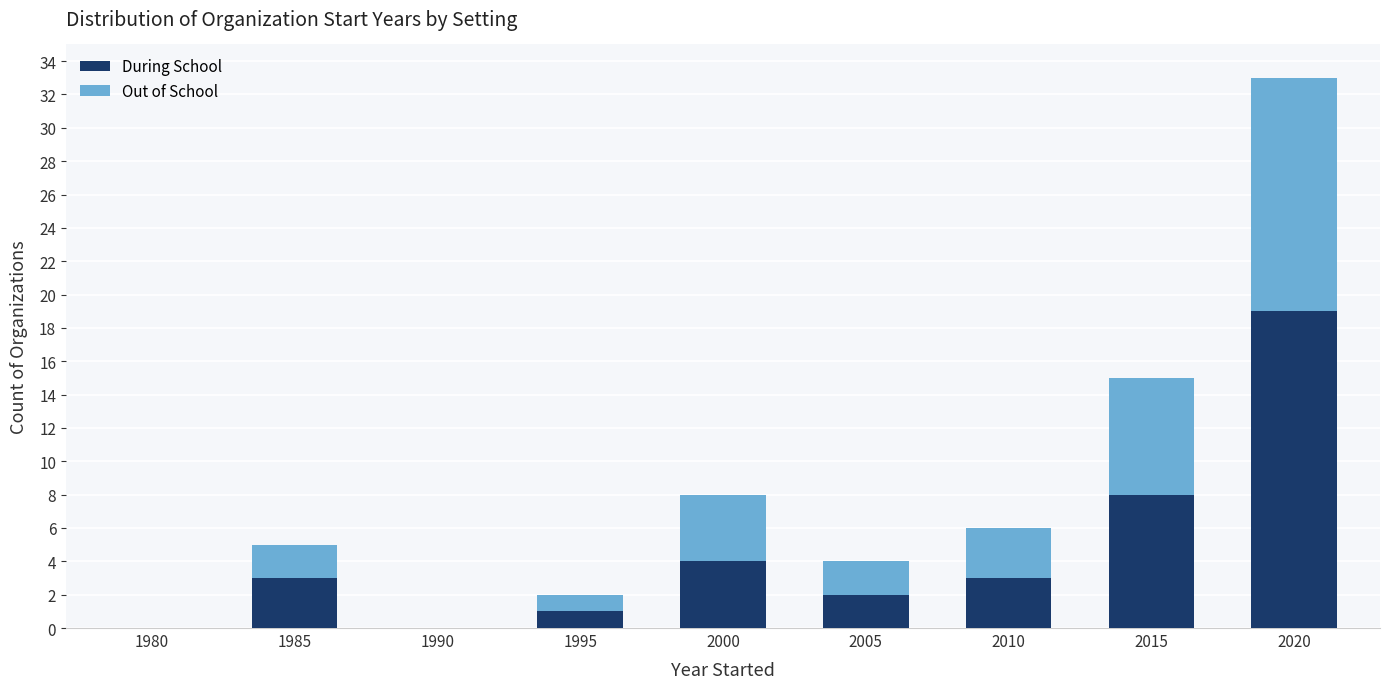

Reading left to right, what are the values for During School?

1980=0	1985=3	1990=0	1995=1	2000=4	2005=2	2010=3	2015=8	2020=19